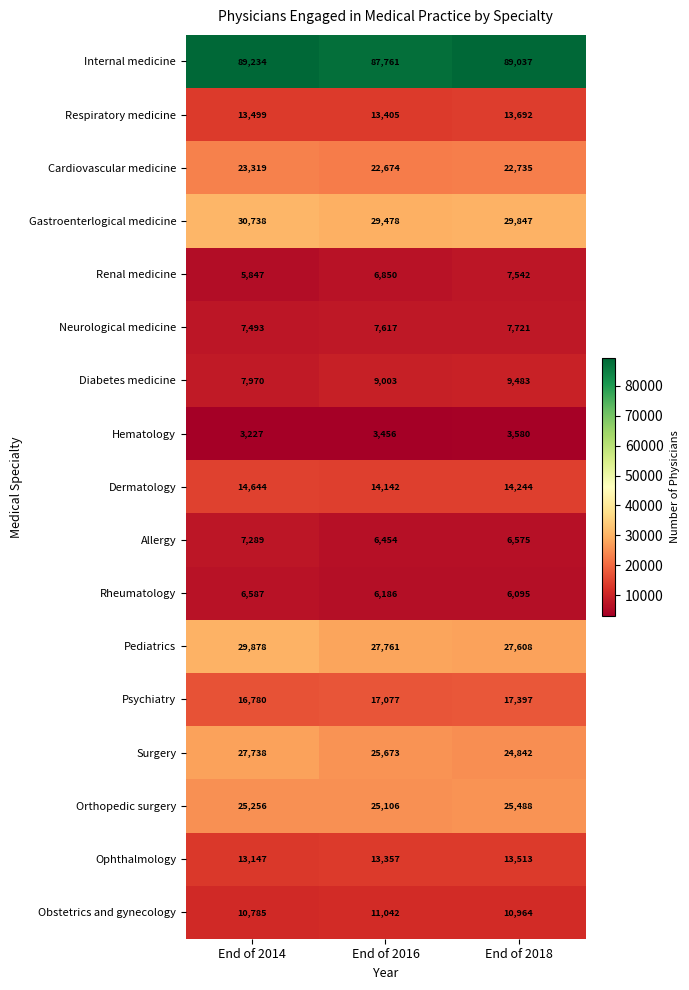

What is the total value across all series at End of 2014?

333431